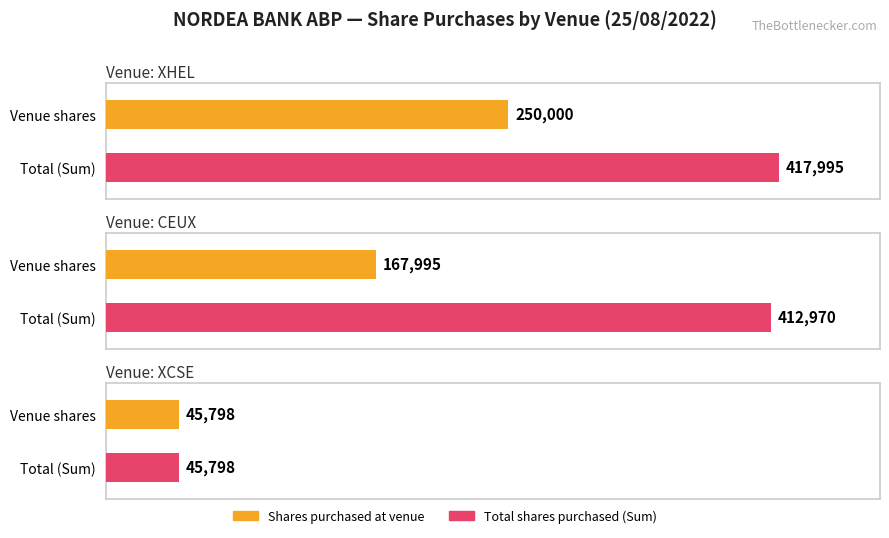

Is it true that Average utilization equals 127130 at XHEL (EUR)?

False